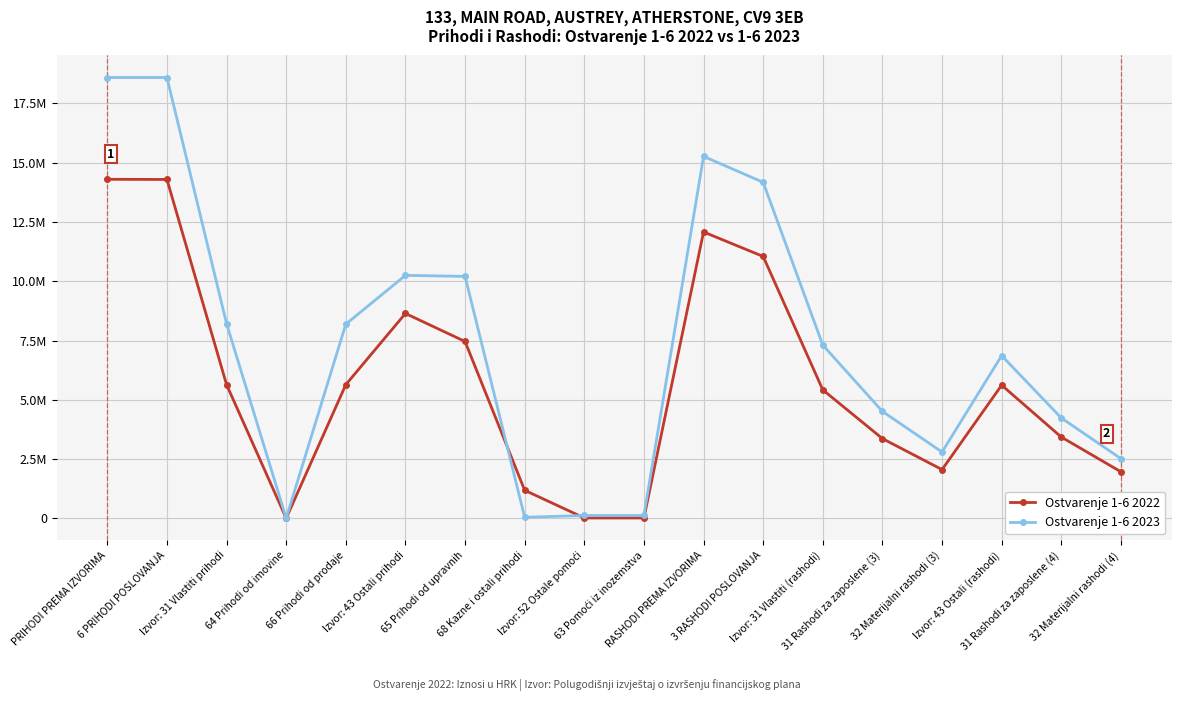

The Ostvarenje 1-6 2022 series shows 14130.5 at Izvor: 52 Ostale pomoći. True or false?

True